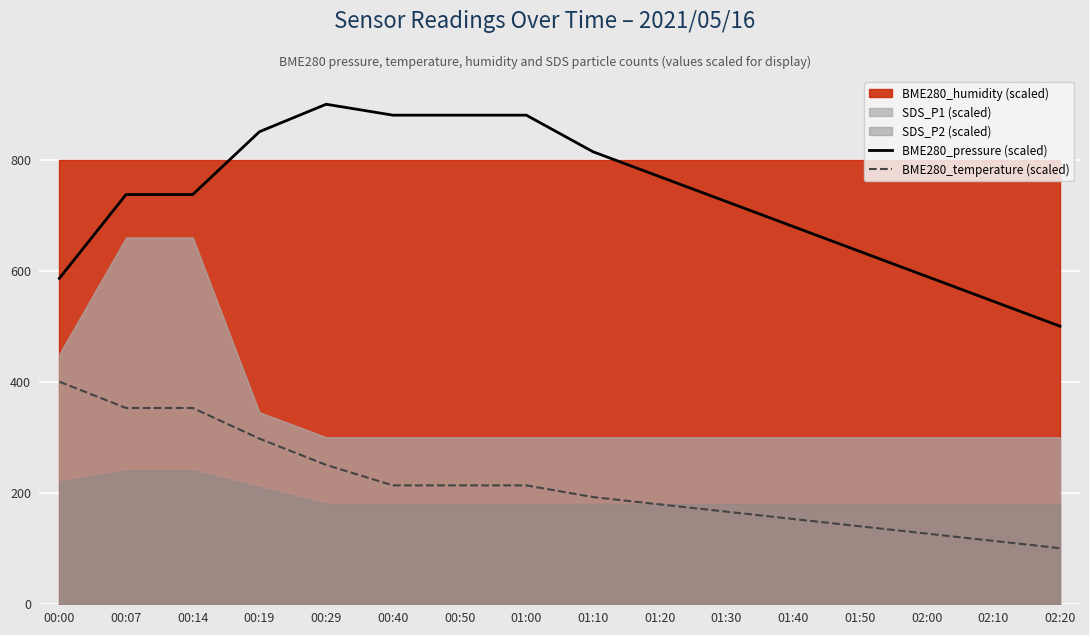

The value of BME280_pressure (scaled) at 00:40 is 880.3. True or false?

True